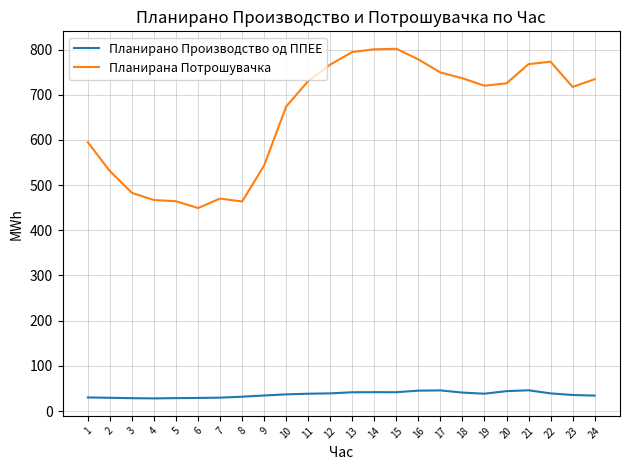

The Планирана Потрошувачка series shows 773.0 at 22. True or false?

True